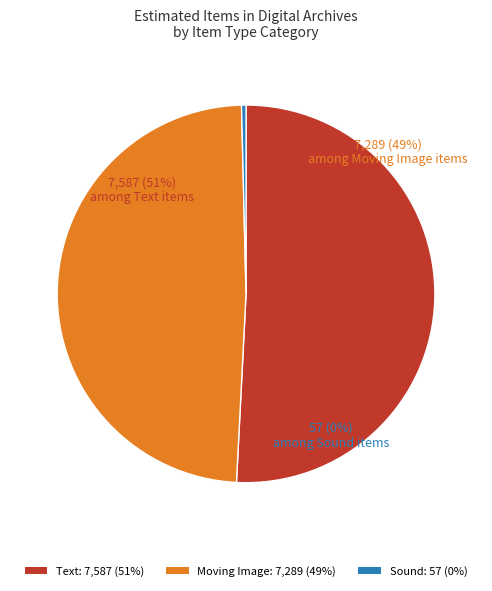

To the nearest percent, what is the difference between the Item 57
(Sound) and Item 7587
(Text) slice percentages?

50%